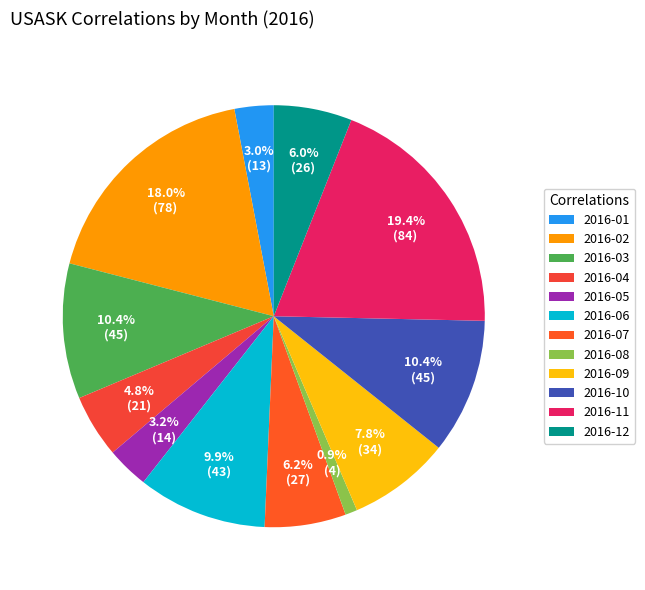

To the nearest percent, what is the average slice percentage?

8%